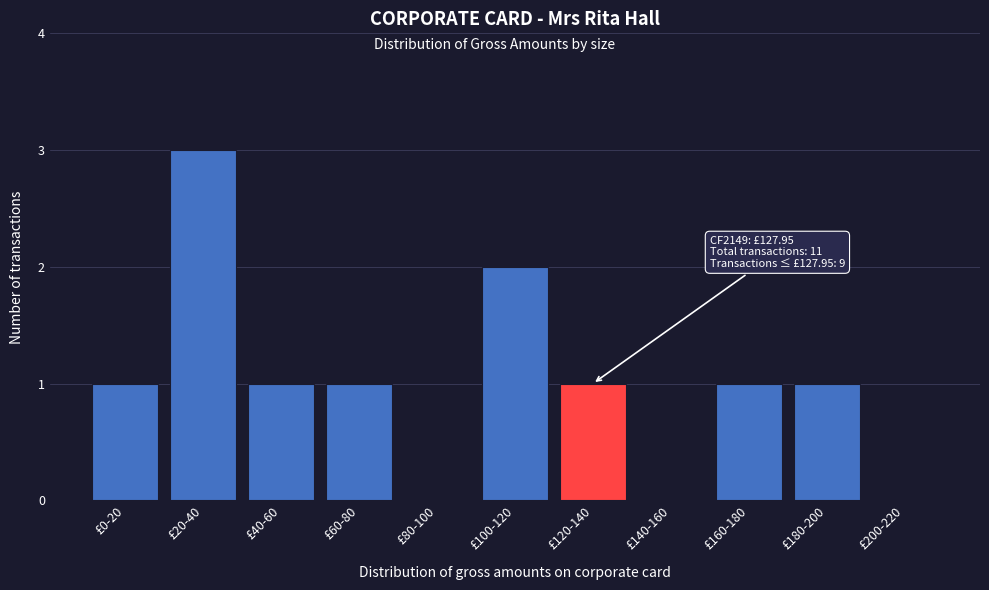

Reading left to right, transcribe all the data shown in this chart.

£0-20=1	£20-40=3	£40-60=1	£60-80=1	£80-100=0	£100-120=2	£120-140=1	£140-160=0	£160-180=1	£180-200=1	£200-220=0